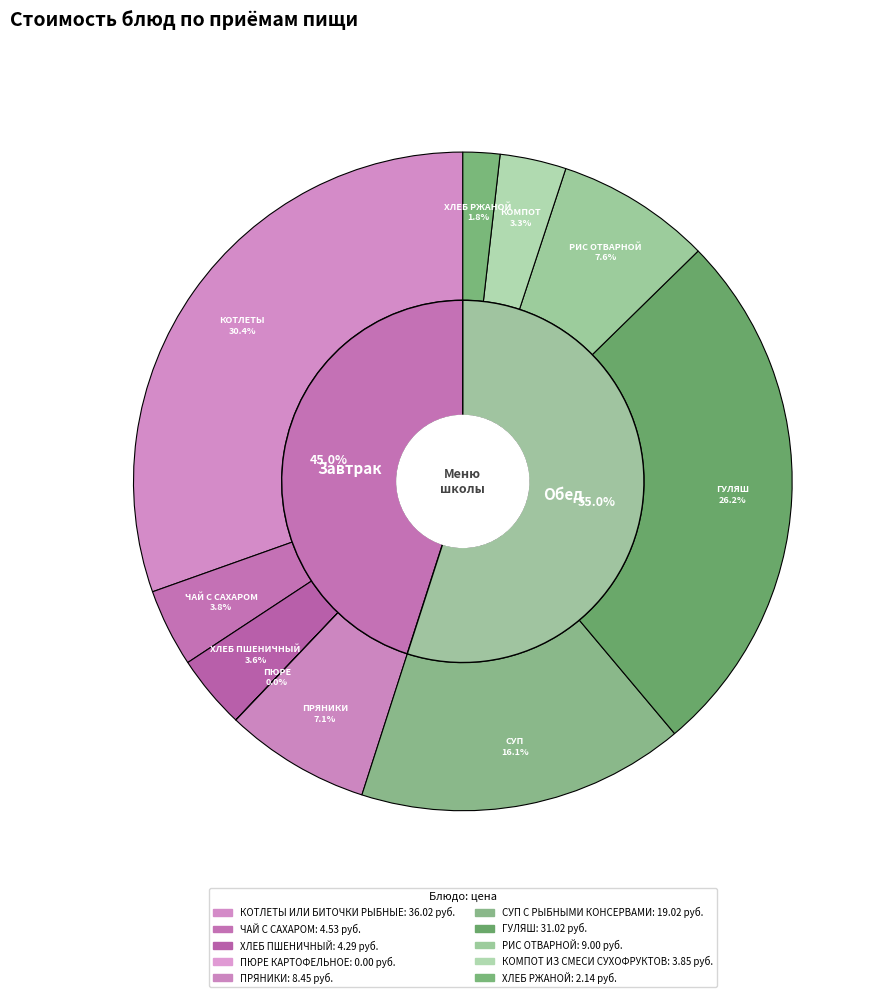

Is there any slice that represents more than half of the pie?

No